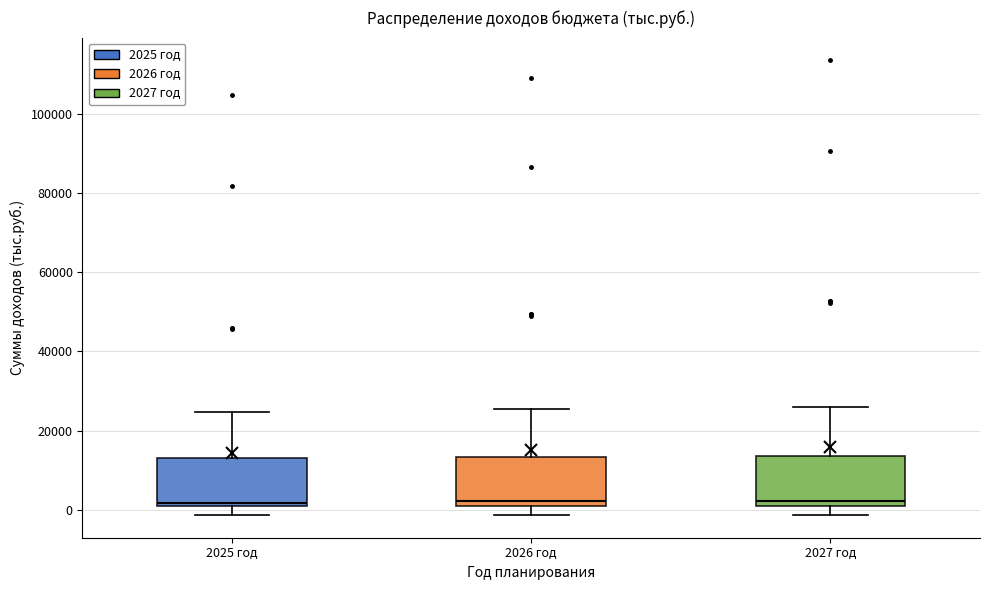

Reading left to right, transcribe this box plot: for each box, give where its median line is, the range the box spans, and where its two whiskers end, as read against the y-axis. The values are not printed on the chart, so give them approximately, as read against the axis.

2025 год: median 2000, box 0 to 12000, whiskers -2000 to 24000
2026 год: median 2000, box 0 to 14000, whiskers -2000 to 26000
2027 год: median 2000, box 0 to 14000, whiskers -2000 to 26000